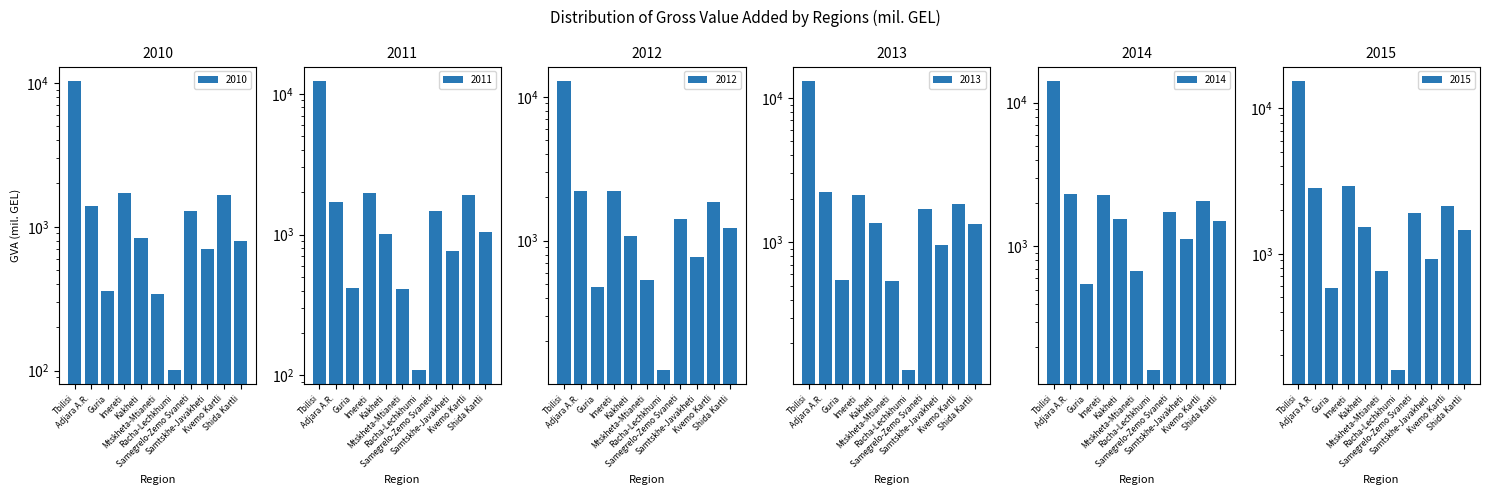

Which series changed the most between Guria and Racha-Lechkhumi?

2015